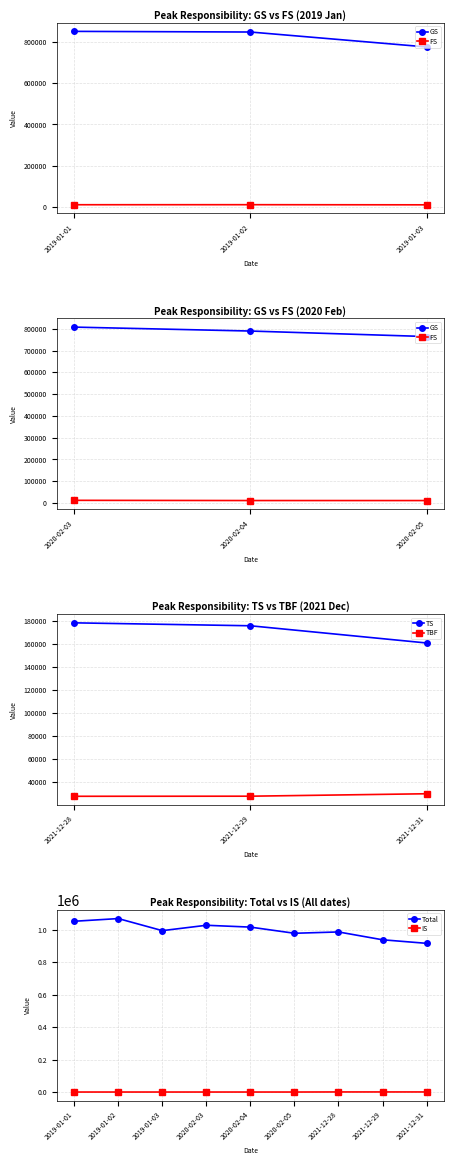

What is the average value of the Total series?

997783.5